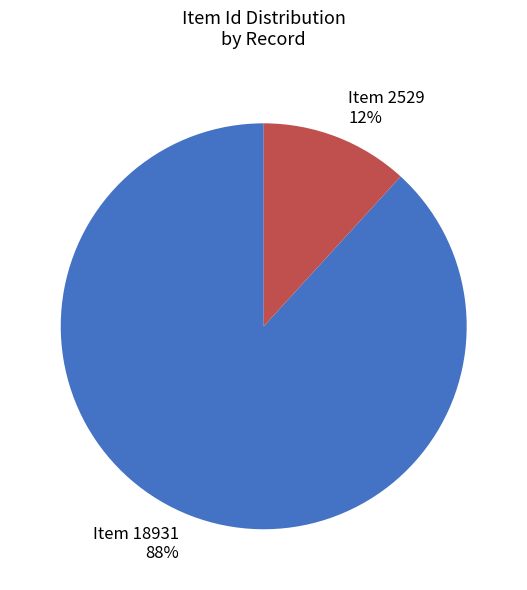

What percentage is the Item 2529 slice, to the nearest percent?

12%